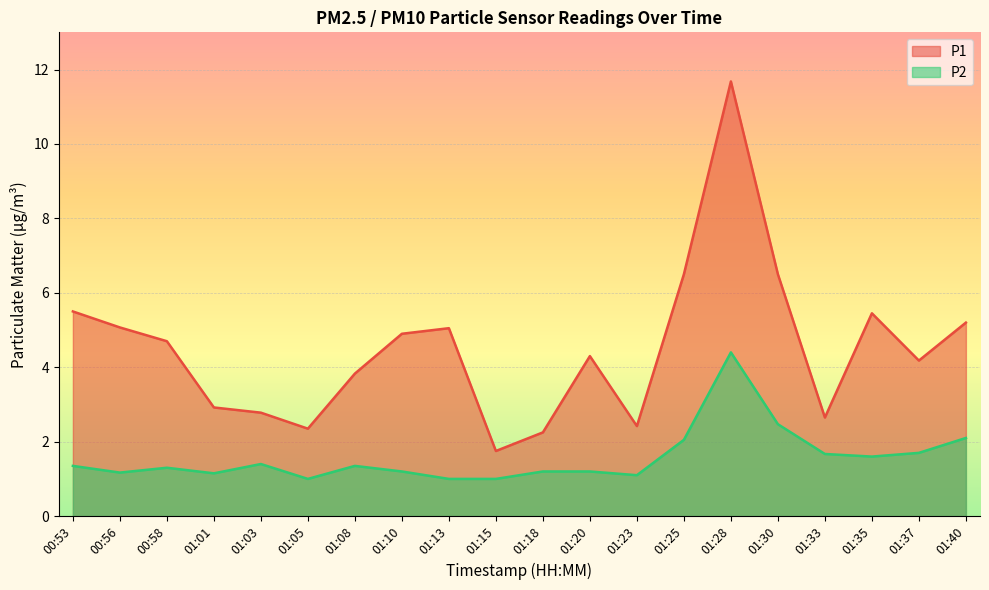

How many lines are shown in the chart?

2